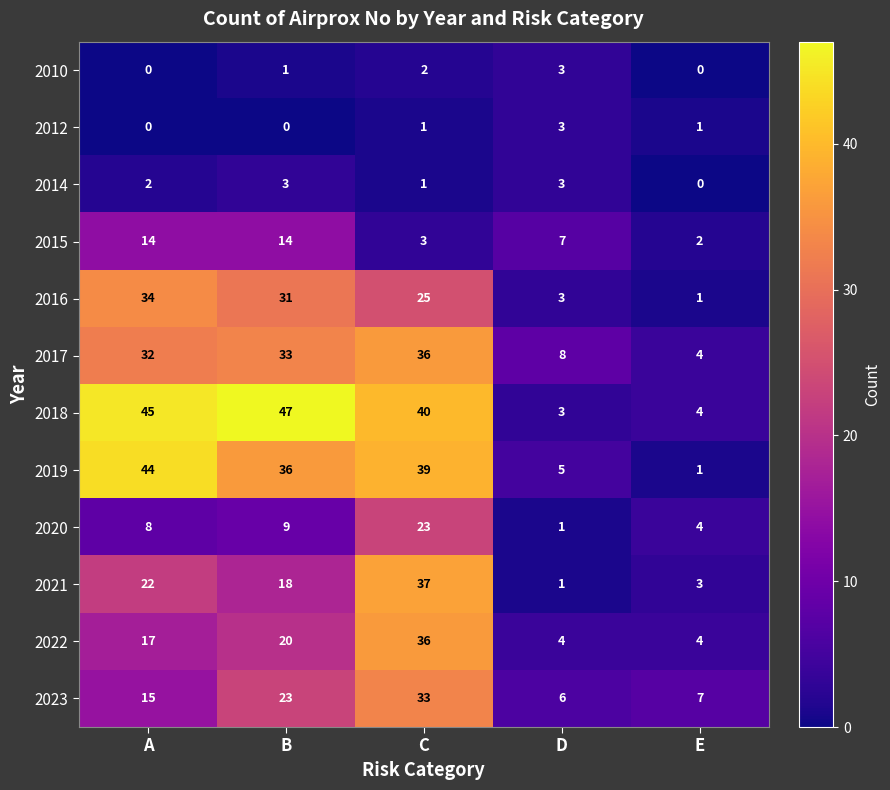

Between B and E, which series saw the biggest shift?

2018